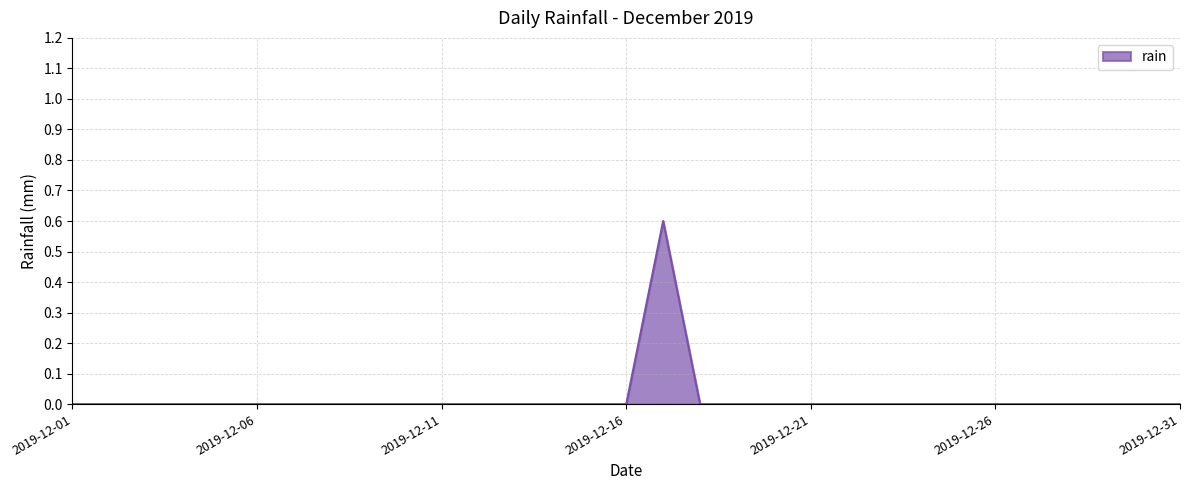

What is the difference between the maximum and minimum values?

0.6